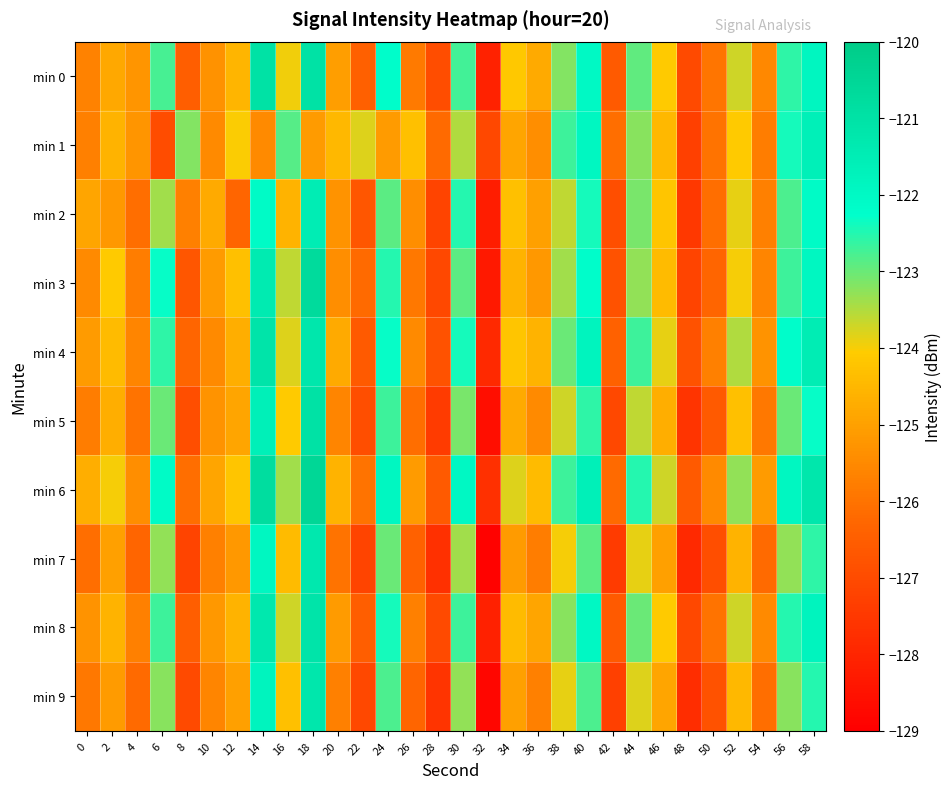

Reading right to left, transcribe all the data shown in this chart.

min 0: 58=-121.9	56=-122.6	54=-125.5	52=-123.7	50=-126.0	48=-127.0	46=-124.1	44=-122.9	42=-126.6	40=-122.0	38=-123.2	36=-124.8	34=-124.1	32=-128.1	30=-122.7	28=-126.9	26=-125.9	24=-122.2	22=-126.4	20=-125.1	18=-121.0	16=-123.9	14=-121.0	12=-124.5	10=-125.3	8=-126.5	6=-122.7	4=-125.3	2=-124.8	0=-125.7
min 1: 58=-121.6	56=-122.4	54=-125.8	52=-124.1	50=-126.0	48=-127.3	46=-124.5	44=-123.2	42=-126.1	40=-121.9	38=-122.7	36=-125.4	34=-124.9	32=-127.1	30=-123.5	28=-126.2	26=-124.3	24=-125.1	22=-123.8	20=-124.5	18=-125.1	16=-122.9	14=-125.5	12=-124.0	10=-125.5	8=-123.2	6=-127.0	4=-125.3	2=-124.6	0=-125.7
min 2: 58=-122.1	56=-122.8	54=-125.7	52=-123.9	50=-126.1	48=-127.5	46=-124.2	44=-123.1	42=-126.9	40=-122.4	38=-123.6	36=-125.0	34=-124.3	32=-128.2	30=-122.5	28=-127.2	26=-125.4	24=-122.9	22=-126.7	20=-125.3	18=-121.5	16=-124.6	14=-122.1	12=-126.3	10=-124.8	8=-125.7	6=-123.4	4=-126.1	2=-125.2	0=-124.9
min 3: 58=-121.9	56=-122.7	54=-125.6	52=-124.0	50=-126.3	48=-127.2	46=-124.4	44=-123.3	42=-126.8	40=-122.2	38=-123.4	36=-125.2	34=-124.6	32=-128.3	30=-122.9	28=-127.1	26=-125.9	24=-122.5	22=-126.2	20=-125.4	18=-120.7	16=-123.6	14=-121.4	12=-124.3	10=-125.1	8=-126.7	6=-122.3	4=-125.8	2=-124.1	0=-125.5
min 4: 58=-121.5	56=-122.2	54=-125.3	52=-123.5	50=-125.7	48=-126.8	46=-123.9	44=-122.7	42=-126.4	40=-121.8	38=-123.0	36=-124.6	34=-124.2	32=-127.9	30=-122.4	28=-126.8	26=-125.5	24=-122.3	22=-126.6	20=-124.8	18=-121.2	16=-123.8	14=-121.1	12=-124.7	10=-125.5	8=-126.3	6=-122.6	4=-125.6	2=-124.4	0=-125.1
min 5: 58=-122.3	56=-123.0	54=-125.9	52=-124.3	50=-126.6	48=-127.6	46=-124.7	44=-123.6	42=-127.1	40=-122.6	38=-123.7	36=-125.5	34=-124.8	32=-128.6	30=-123.1	28=-127.4	26=-126.1	24=-122.7	22=-126.9	20=-125.6	18=-121.0	16=-124.1	14=-121.6	12=-124.9	10=-125.3	8=-126.9	6=-123.0	4=-126.0	2=-124.7	0=-125.8
min 6: 58=-121.2	56=-121.9	54=-125.1	52=-123.3	50=-125.5	48=-126.6	46=-123.7	44=-122.5	42=-126.2	40=-121.6	38=-122.7	36=-124.4	34=-123.8	32=-127.7	30=-122.0	28=-126.6	26=-125.1	24=-121.9	22=-126.0	20=-124.6	18=-120.5	16=-123.4	14=-120.8	12=-124.2	10=-124.9	8=-126.1	6=-122.1	4=-125.4	2=-124.0	0=-124.7
min 7: 58=-122.6	56=-123.3	54=-126.2	52=-124.6	50=-126.9	48=-127.9	46=-125.0	44=-123.9	42=-127.4	40=-122.9	38=-124.0	36=-125.8	34=-125.1	32=-128.9	30=-123.4	28=-127.7	26=-126.4	24=-123.0	22=-127.2	20=-126.0	18=-121.3	16=-124.4	14=-121.9	12=-125.2	10=-125.7	8=-127.2	6=-123.3	4=-126.3	2=-125.0	0=-126.1
min 8: 58=-121.8	56=-122.5	54=-125.5	52=-123.7	50=-126.0	48=-127.1	46=-124.1	44=-123.0	42=-126.6	40=-122.0	38=-123.2	36=-124.9	34=-124.4	32=-128.1	30=-122.7	28=-127.0	26=-125.7	24=-122.4	22=-126.5	20=-125.1	18=-121.1	16=-123.7	14=-121.3	12=-124.6	10=-125.2	8=-126.5	6=-122.7	4=-125.7	2=-124.6	0=-125.3
min 9: 58=-122.5	56=-123.2	54=-126.1	52=-124.5	50=-126.8	48=-127.8	46=-124.9	44=-123.8	42=-127.3	40=-122.8	38=-123.9	36=-125.7	34=-125.0	32=-128.8	30=-123.3	28=-127.6	26=-126.3	24=-122.8	22=-127.1	20=-125.7	18=-121.2	16=-124.3	14=-121.8	12=-125.0	10=-125.6	8=-127.0	6=-123.2	4=-126.2	2=-125.1	0=-125.9